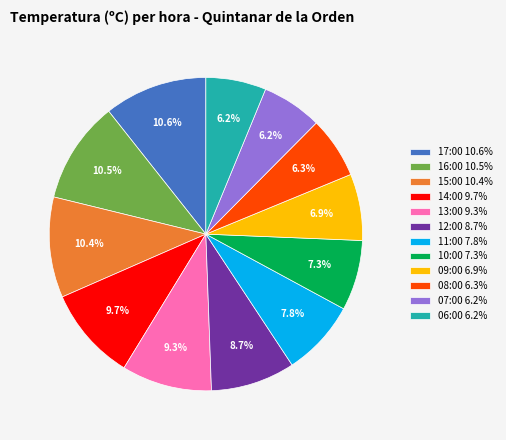

Does 17:00 account for over 50% of the chart?

No